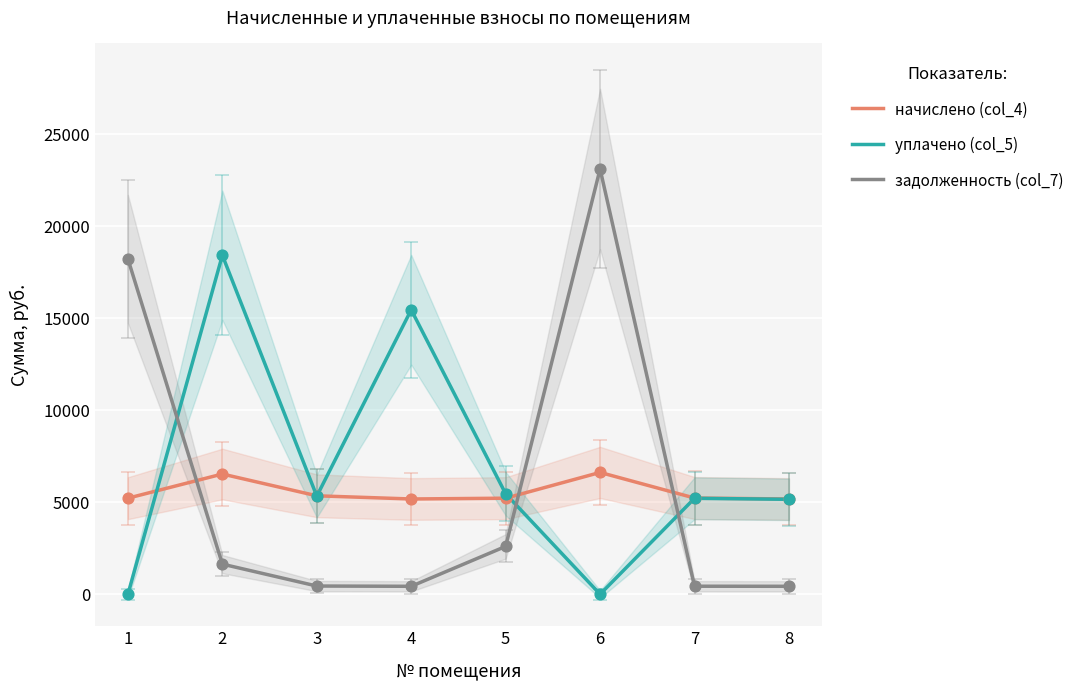

Which series reaches the minimum Y coordinate?

уплачено (col_5)